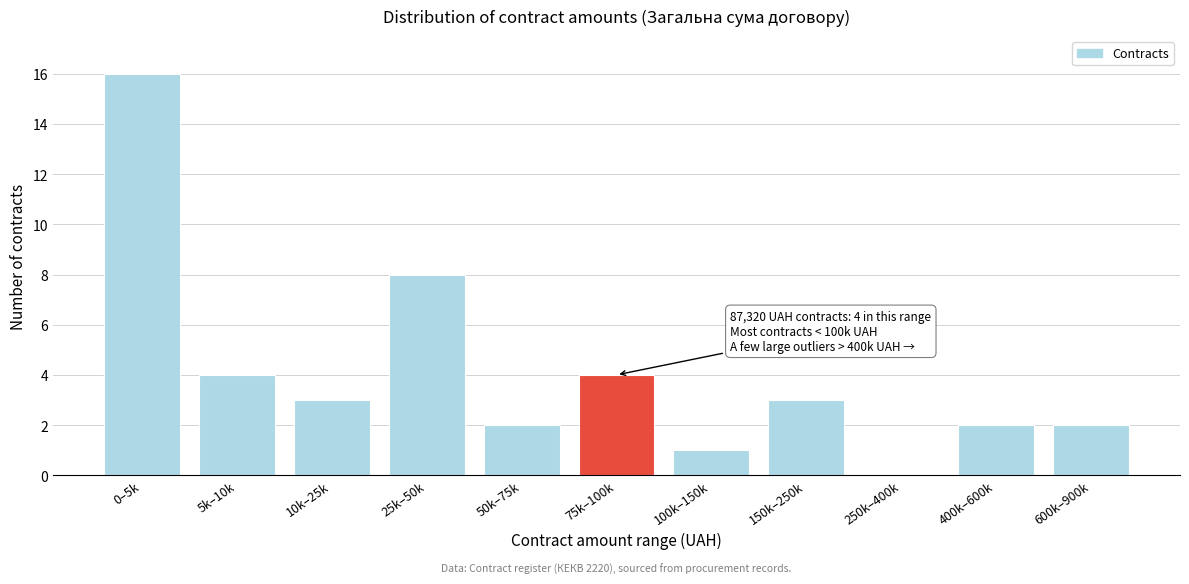

Reading left to right, extract all data points from this chart.

0–5k=16	5k–10k=4	10k–25k=3	25k–50k=8	50k–75k=2	75k–100k=4	100k–150k=1	150k–250k=3	250k–400k=0	400k–600k=2	600k–900k=2